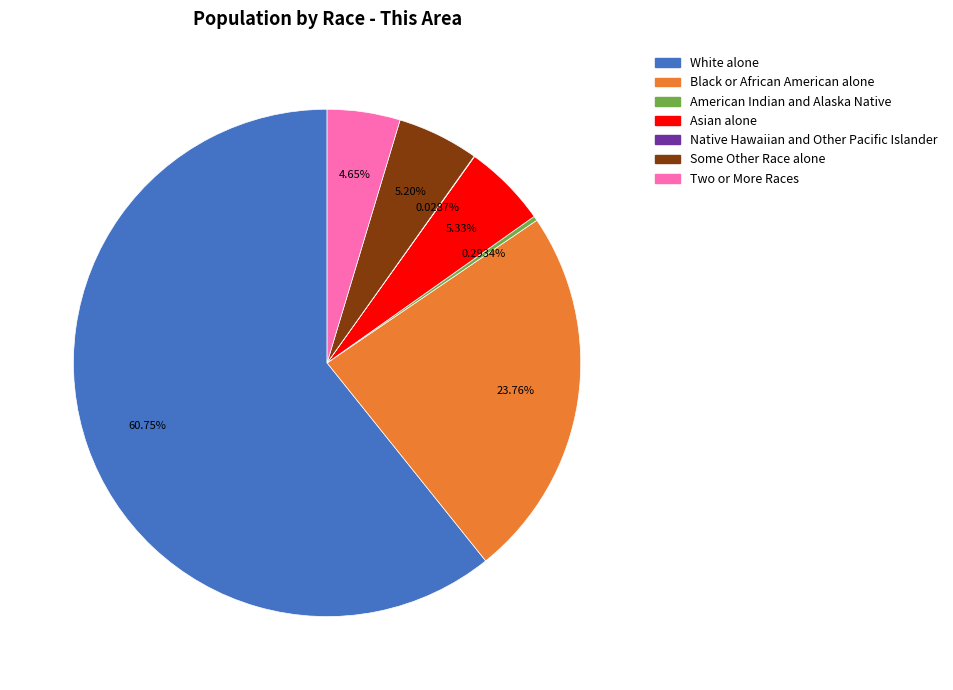

To the nearest percent, what is the difference between the largest and smallest slice percentages?

61%